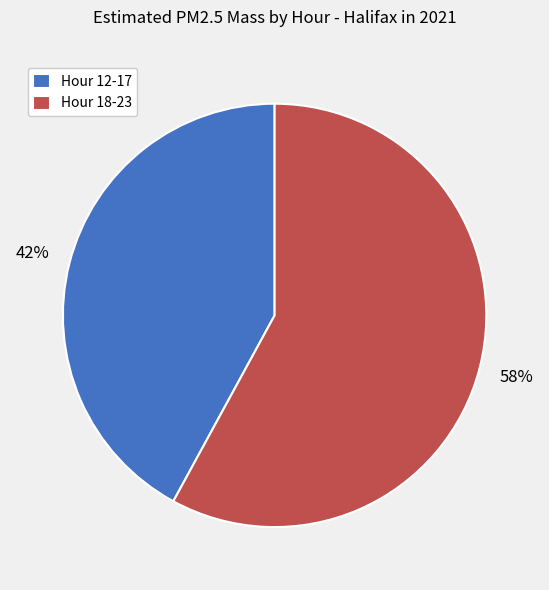

Is the sum of Hour 18-23 and Hour 12-17 greater than half?

Yes